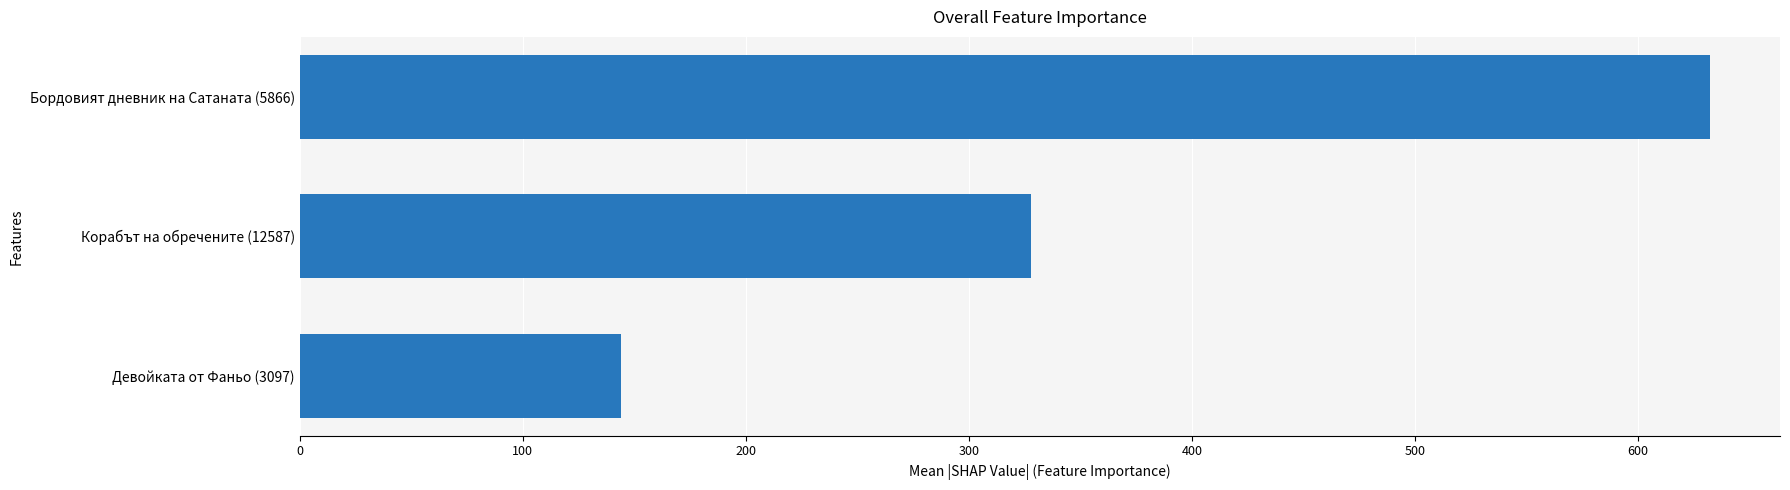

Which category has the highest value across all series?

Бордовият дневник на Сатаната (5866)